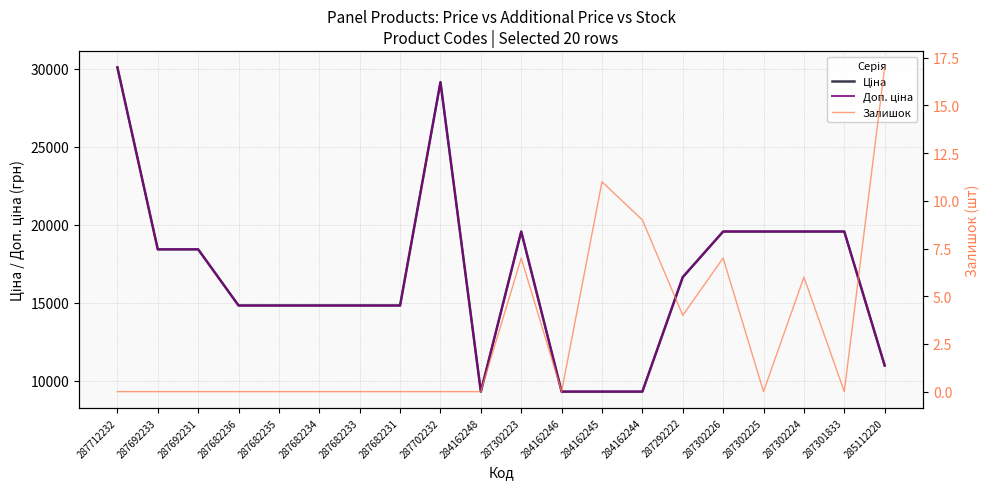

Which series has the widest spread of values?

Ціна